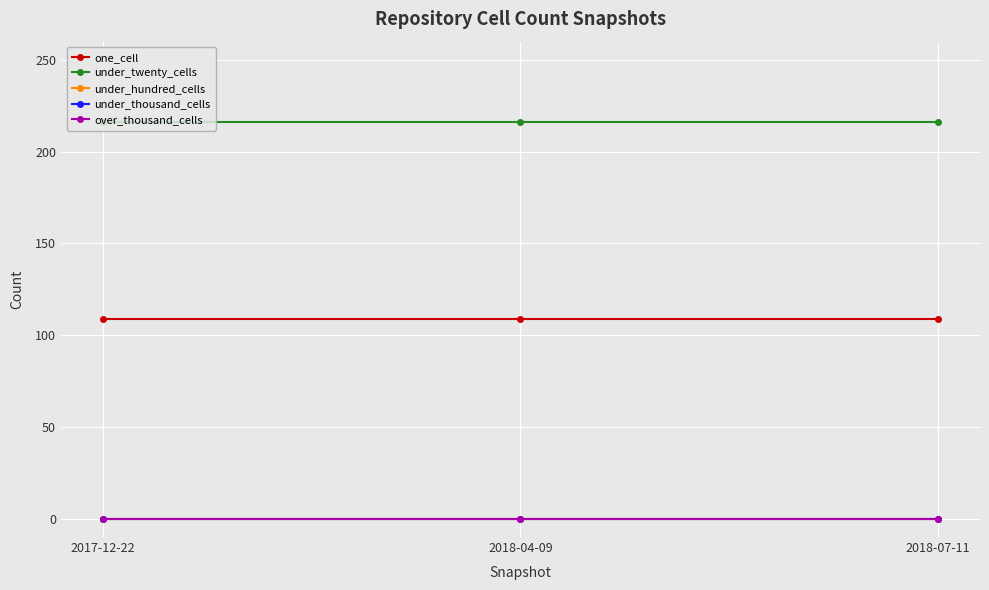

Is this an area chart (filled region under the line)?

No